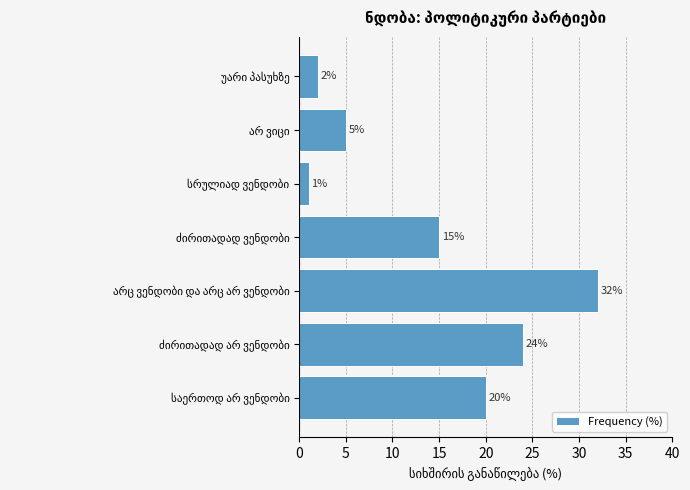

What is the average value?

14